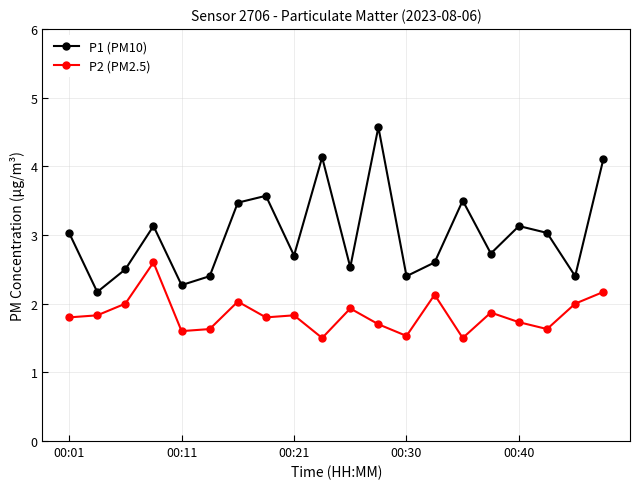

How many lines are shown in the chart?

2